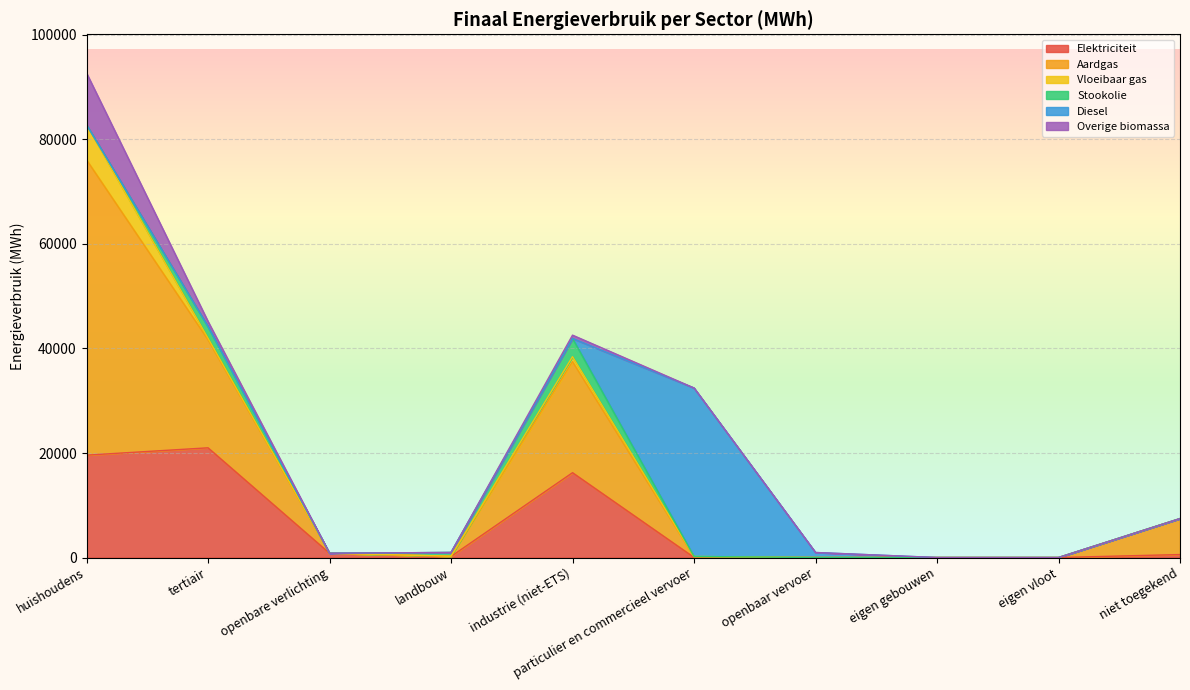

What is the difference between the maximum and second lowest values in the Aardgas series?

56506.9